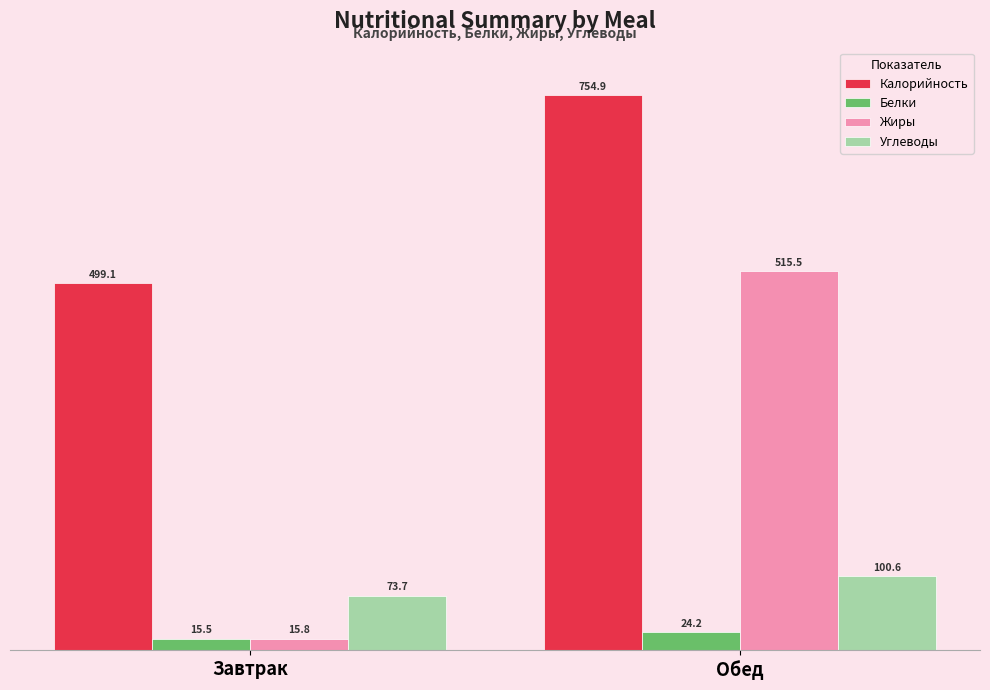

What are all the series names shown in the legend?

Калорийность, Белки, Жиры, Углеводы